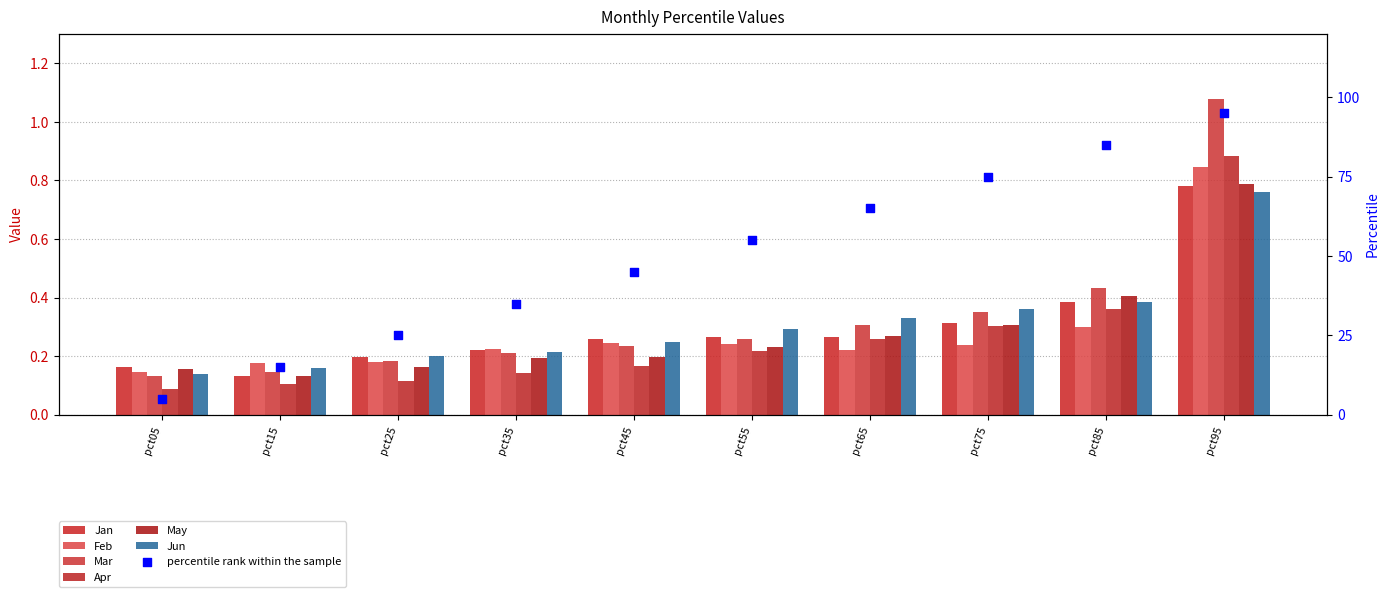

What is the total value across all series at pct35?

1.2